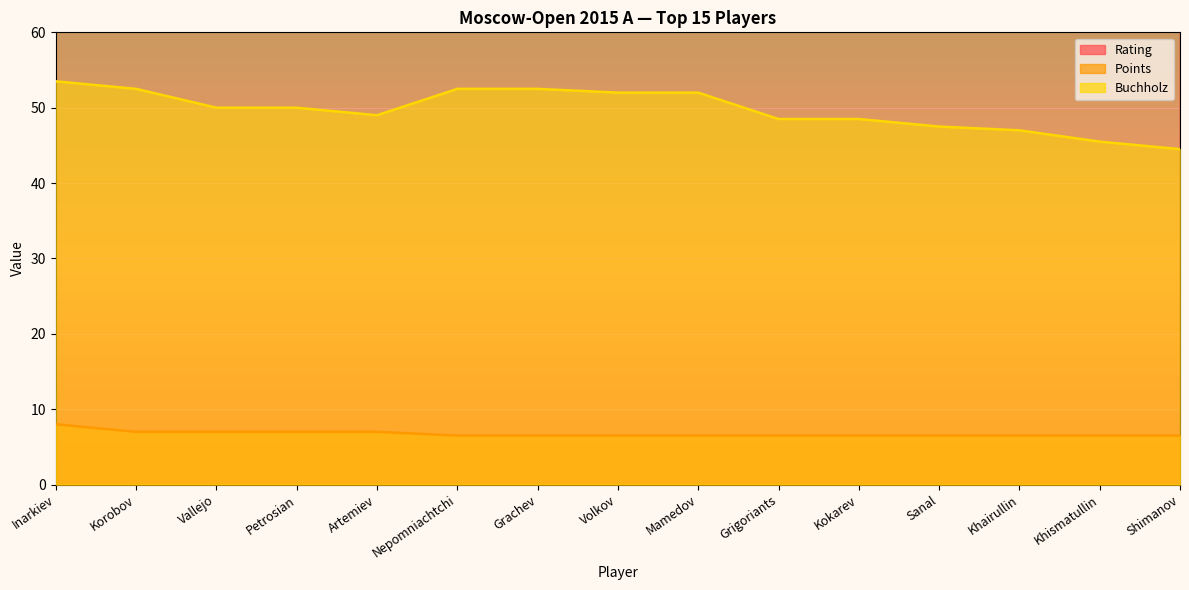

Which has a higher value, Sanal or Vallejo?

Vallejo